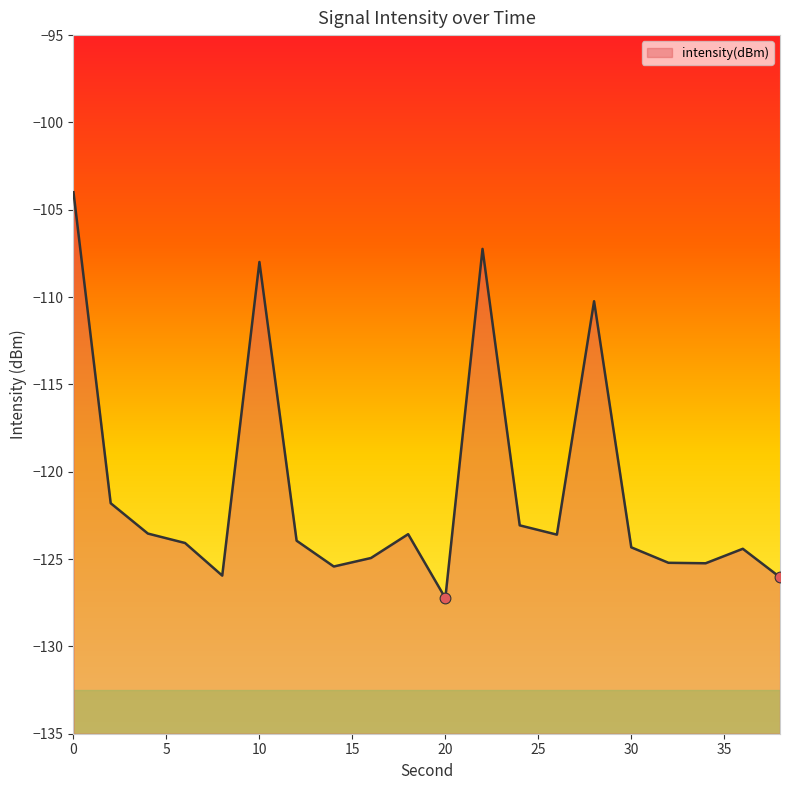

Between 36 and 20, which is larger?

36